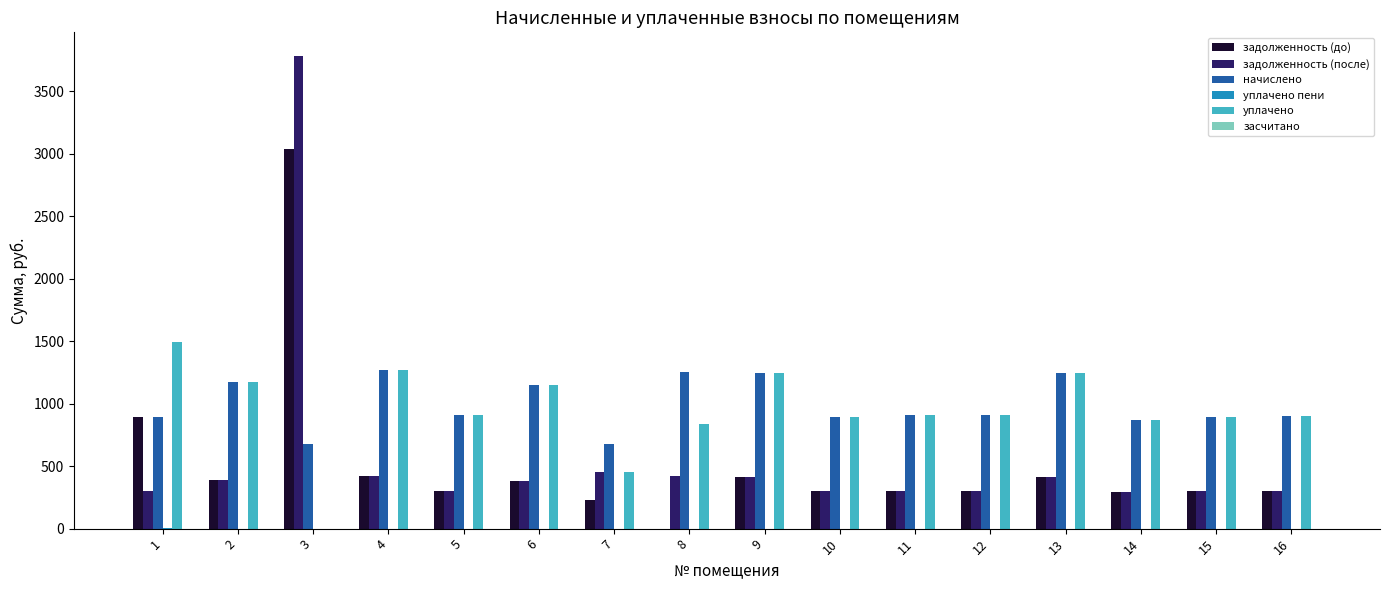

How many data points in задолженность (до) are above 303?

8